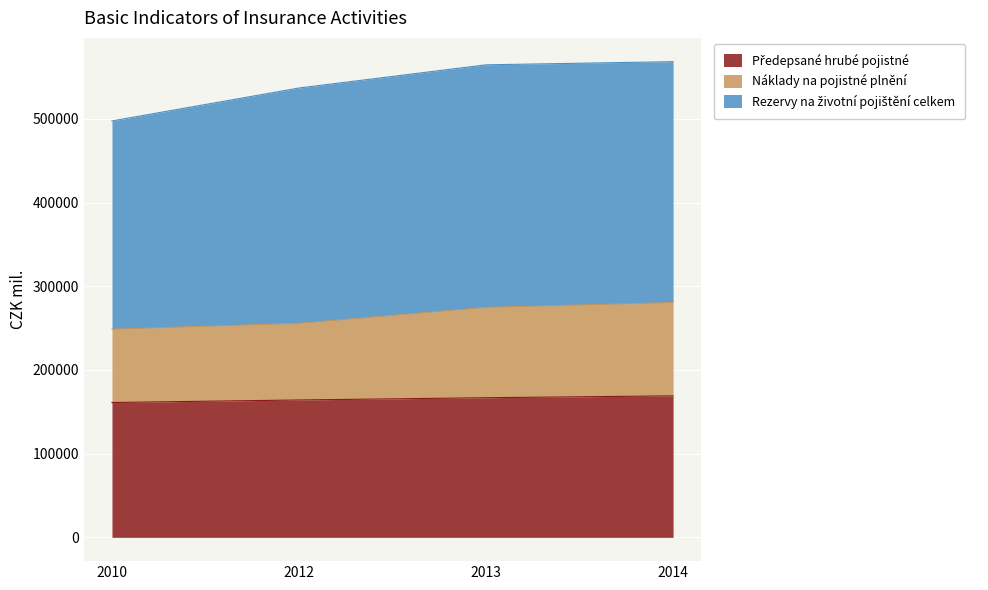

What is the total value across all series at 2010?

497569